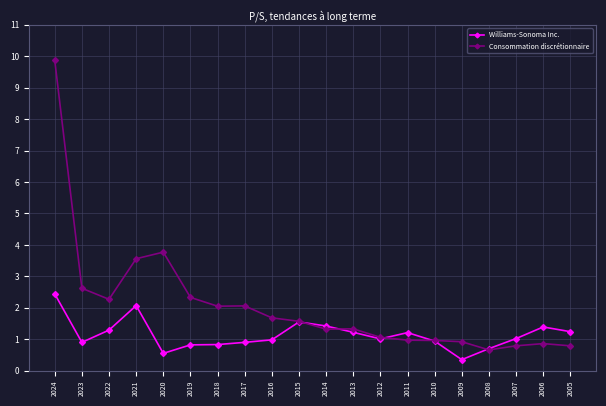

At which category does Williams-Sonoma Inc. reach its first local peak?

2021